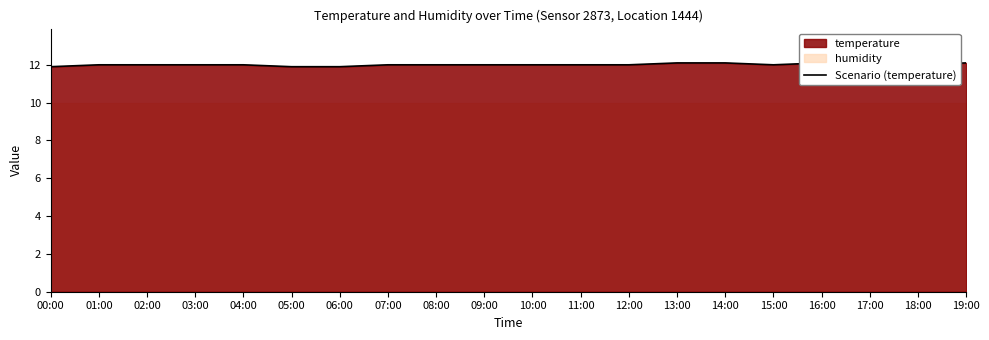

Reading left to right, what are all the values shown in this chart?

00:00=11.9	01:00=12.0	02:00=12.0	03:00=12.0	04:00=12.0	05:00=11.9	06:00=11.9	07:00=12.0	08:00=12.0	09:00=12.0	10:00=12.0	11:00=12.0	12:00=12.0	13:00=12.1	14:00=12.1	15:00=12.0	16:00=12.1	17:00=12.0	18:00=12.0	19:00=12.1